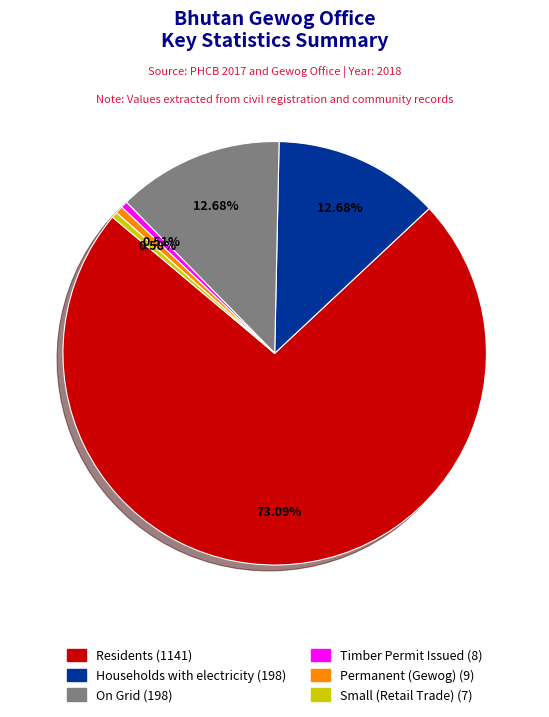

Is there a majority slice in this chart?

Yes